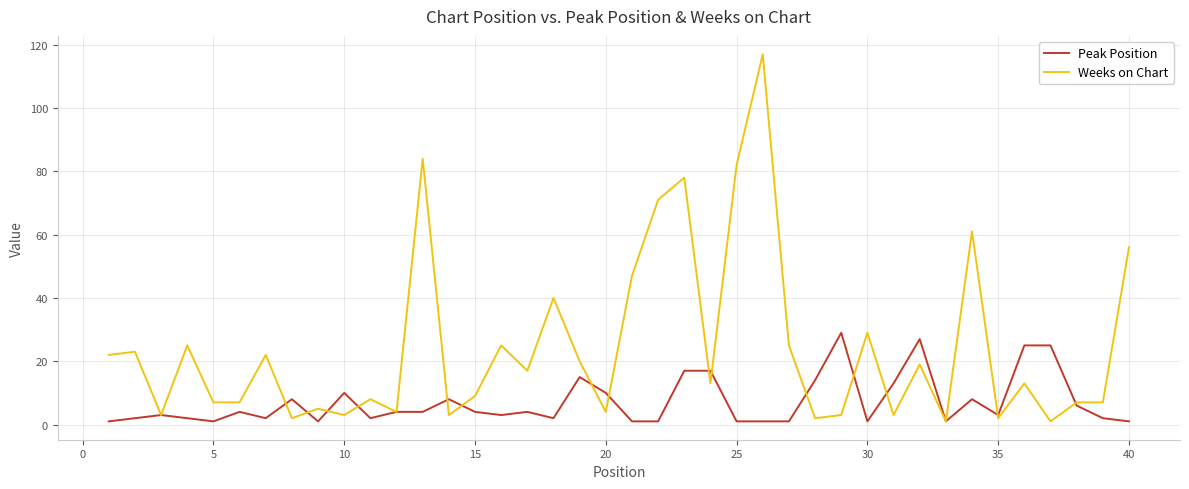

Which series has the largest range (max minus min)?

Weeks on Chart